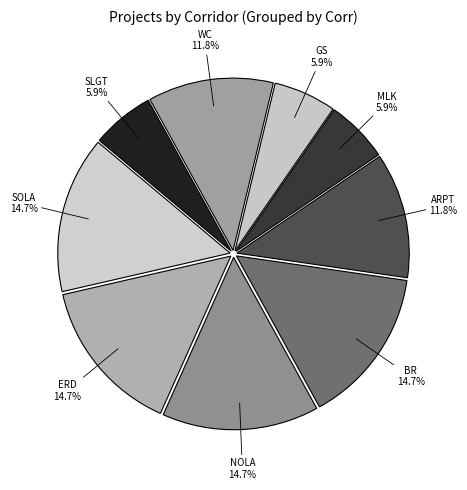

Does any single category account for the majority?

No